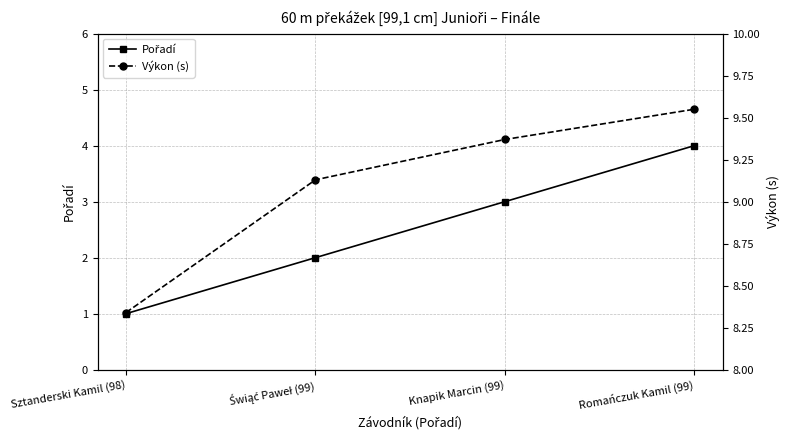

What is the label of the 2nd point from the left?

Świąć Paweł (99)